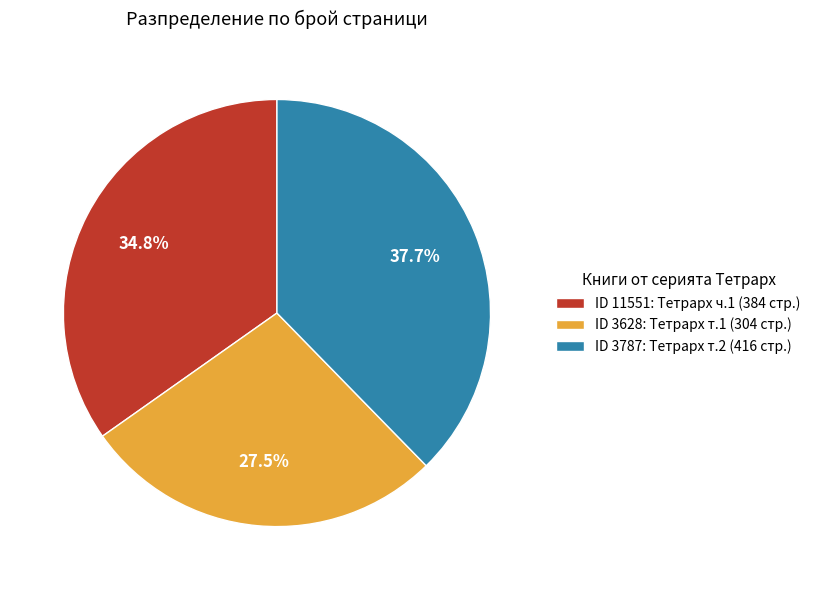

Is there any slice that represents more than half of the pie?

No